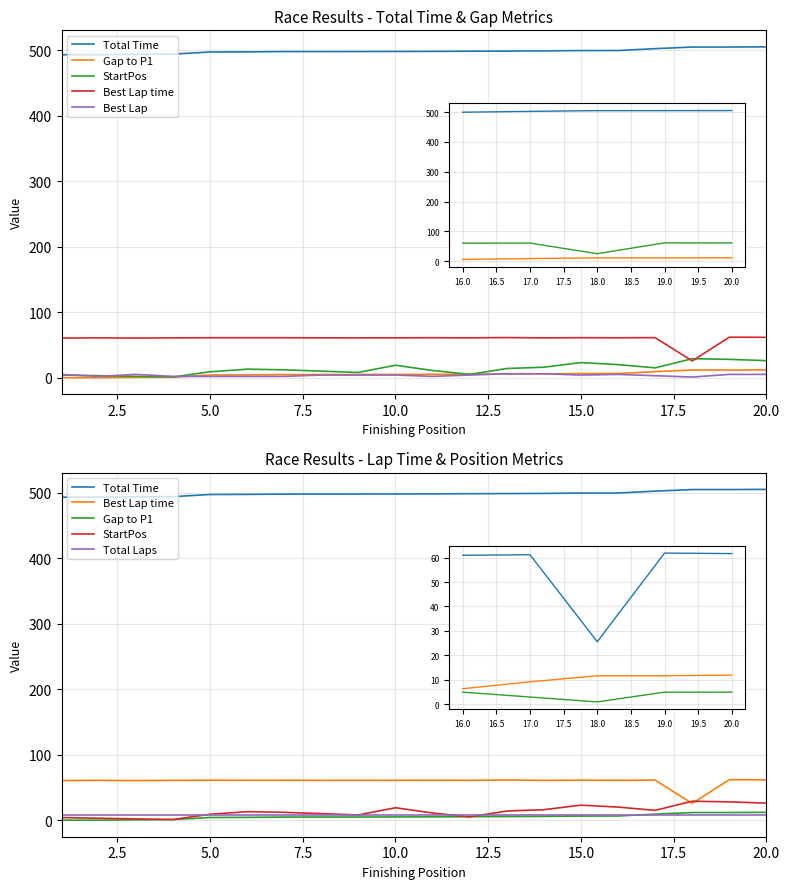

What is the total value across all series at 7.5?

566.7